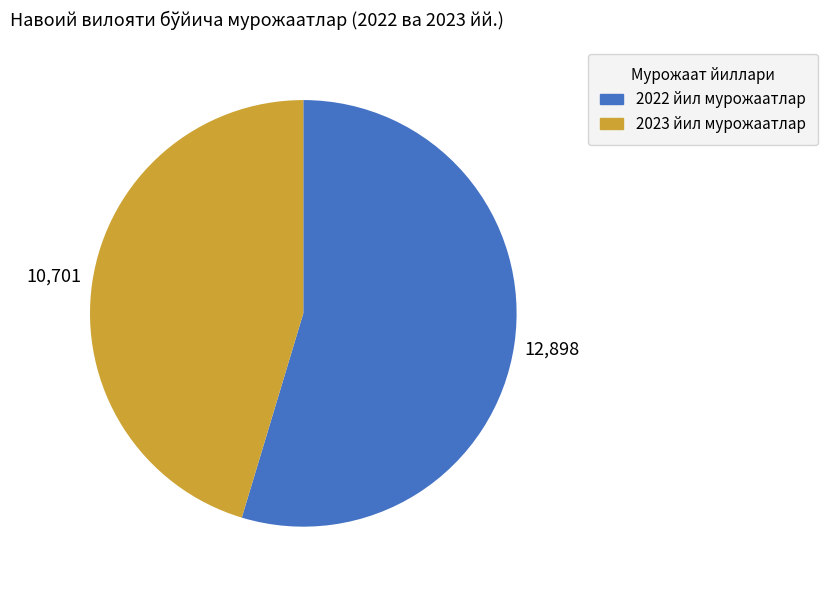

Is there any slice that represents more than half of the pie?

Yes